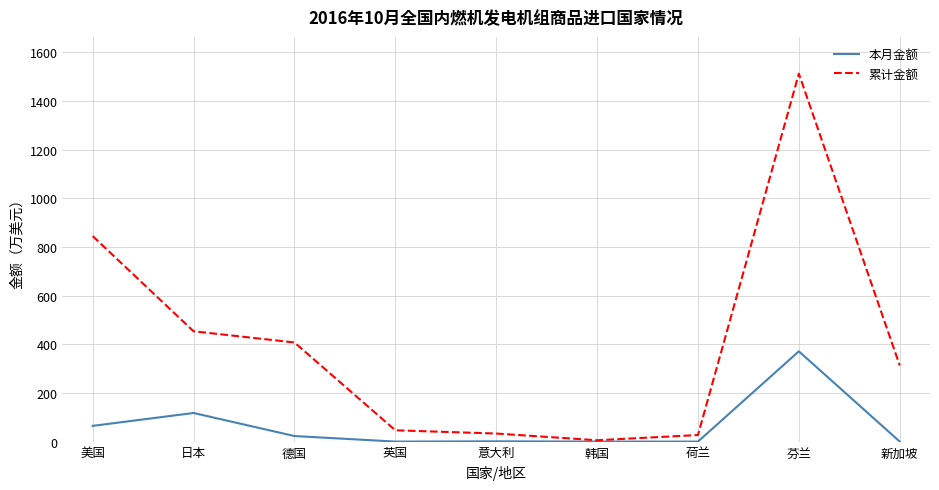

Which series has the largest range (max minus min)?

累计金额